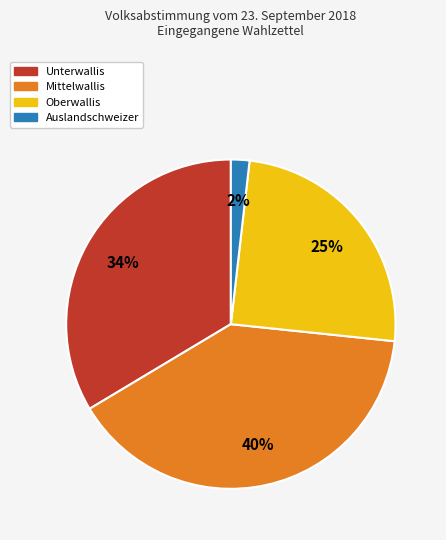

To the nearest percent, what is the average slice percentage?

25%